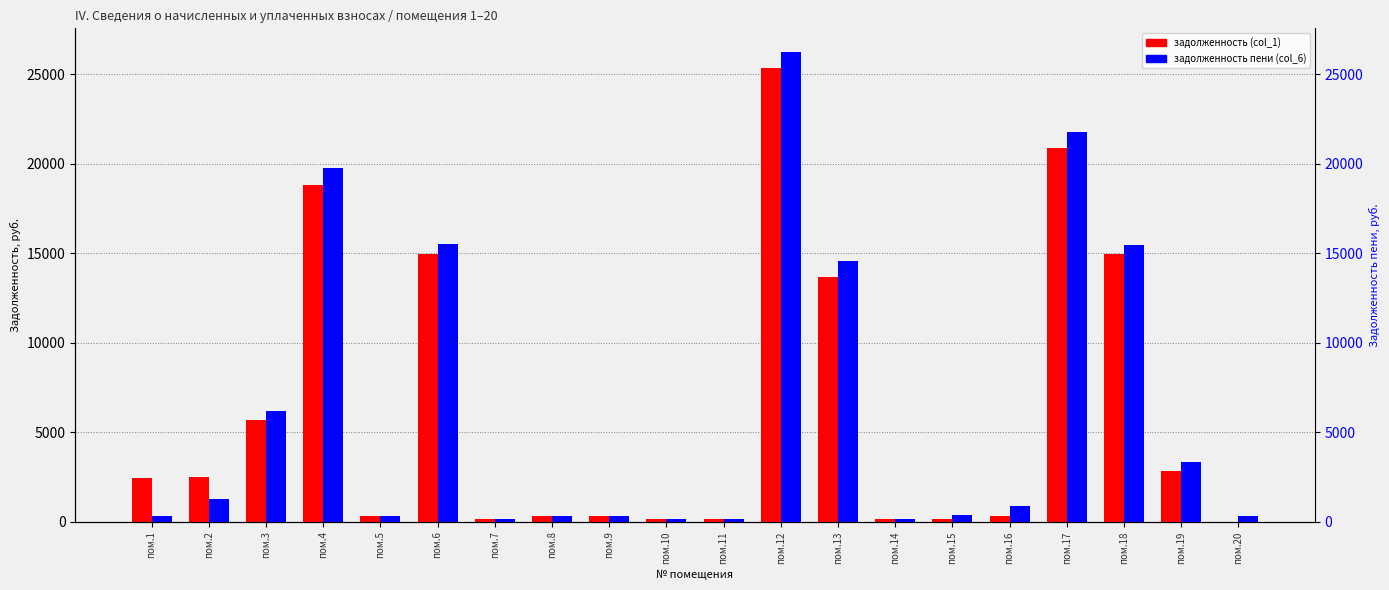

What are all the series names shown in the legend?

задолженность (col_1), задолженность пени (col_6)